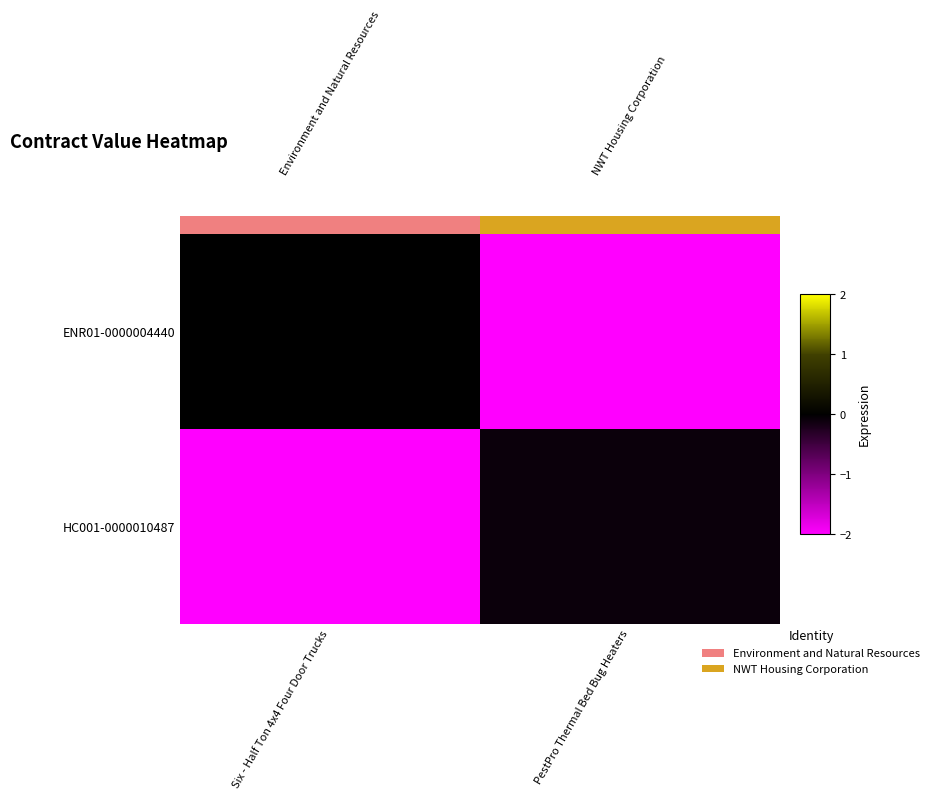

What is the spread (max minus min) of values at PestPro Thermal Bed Bug Heaters?

1.9